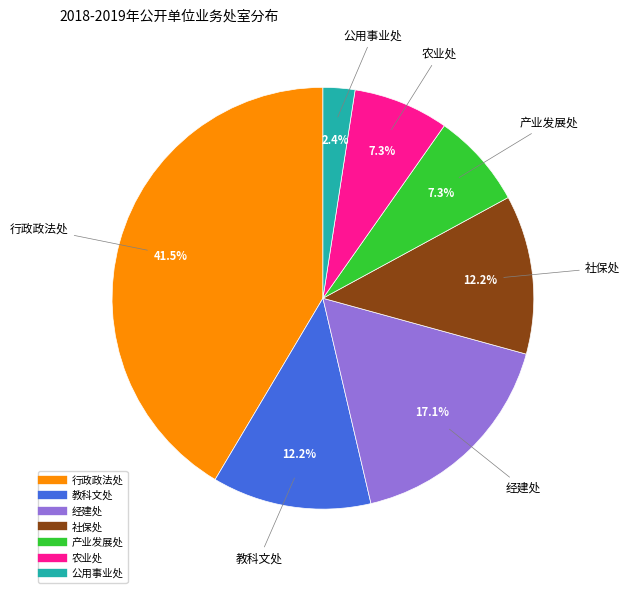

Which slice is the largest?

行政政法处